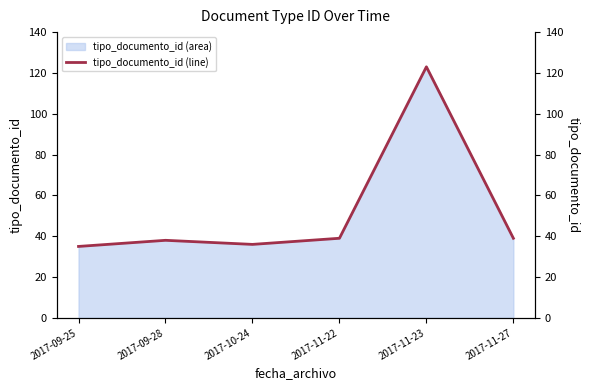

How many interior local valleys (lower than both neighbors) does the data have?

1